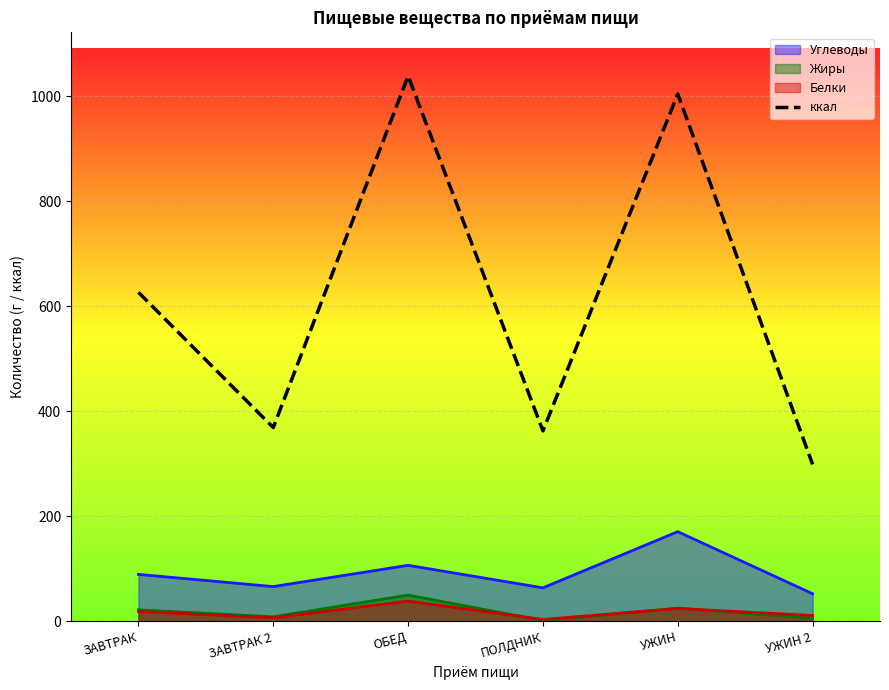

What is the spread (max minus min) of values at ОБЕД?

1000.3